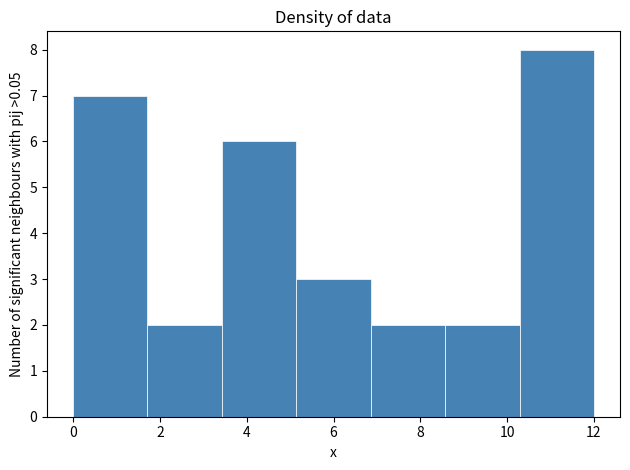

How tall is the bar that spans 5.2 to 6.8 on the x-axis? Neither the bar edges nor the heights are printed on the chart, so give them approximately, as read against the axes.

3